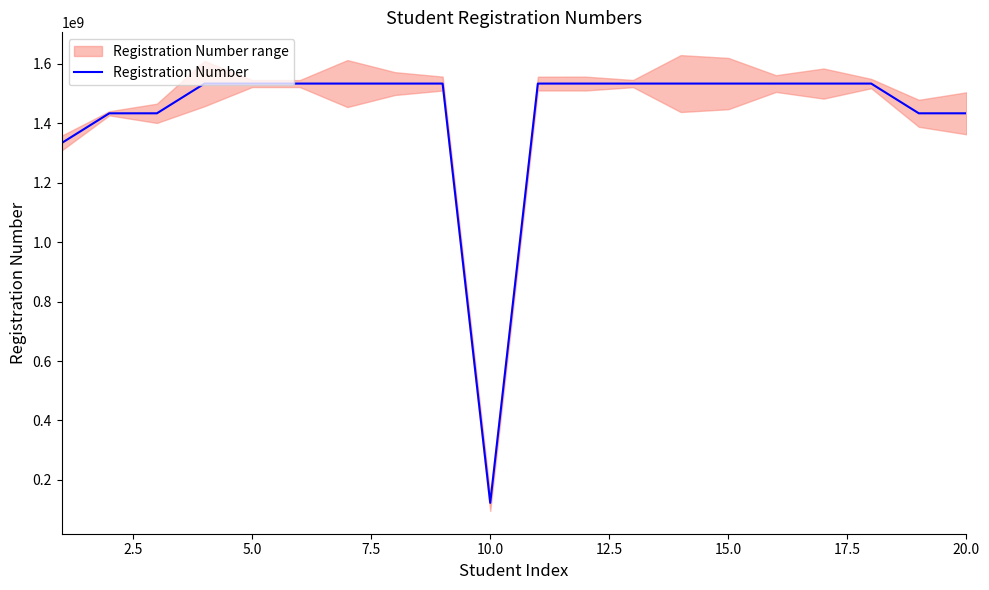

What is the minimum value for Registration Number?

123001081